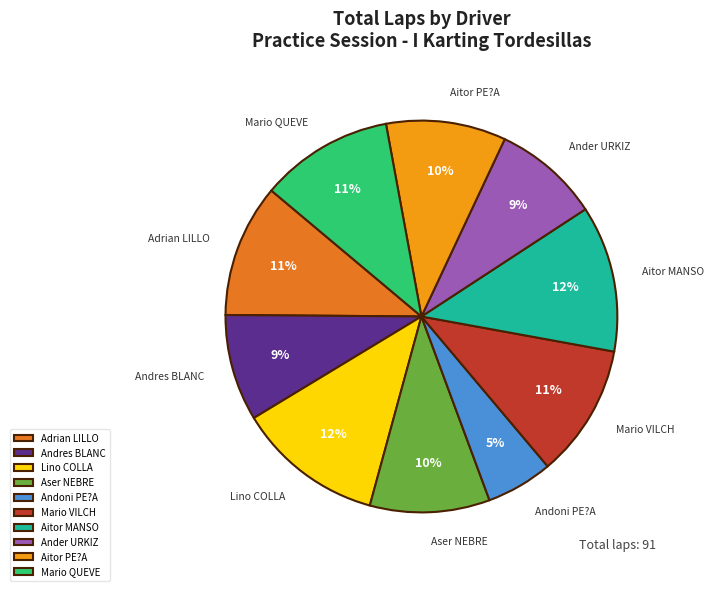

To the nearest percent, what portion does Ander URKIZ represent?

9%